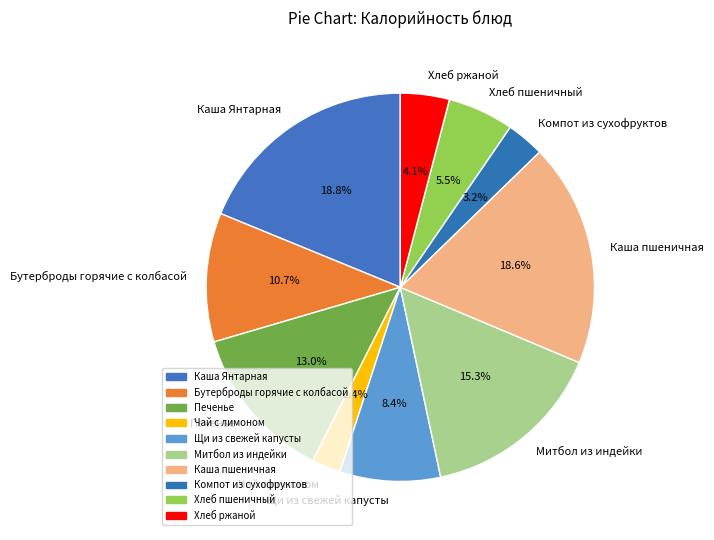

Is there a majority slice in this chart?

No